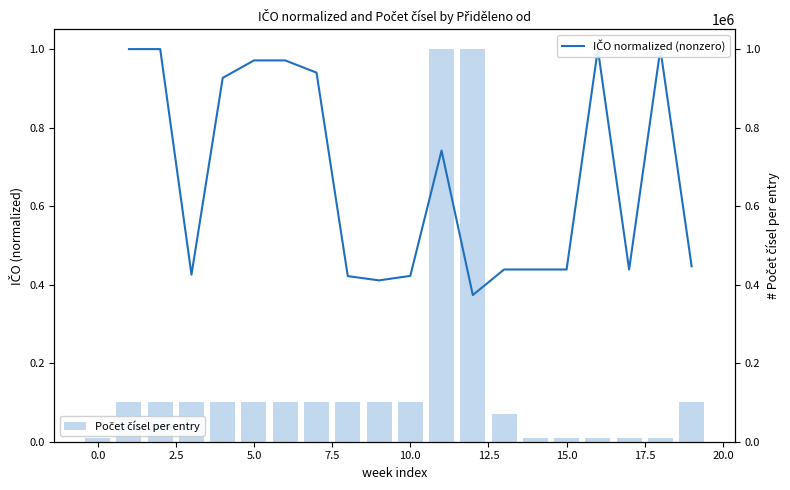

The value of IČO normalized (nonzero) at 18 is 1.7. True or false?

False